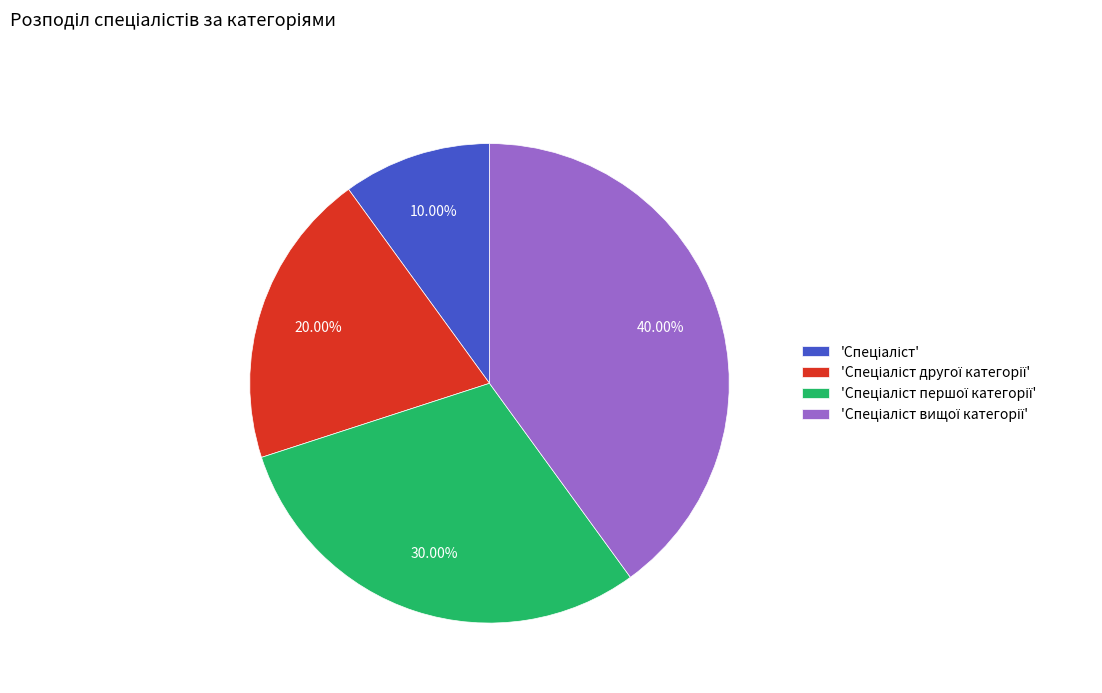

How many slices are in this pie chart?

4